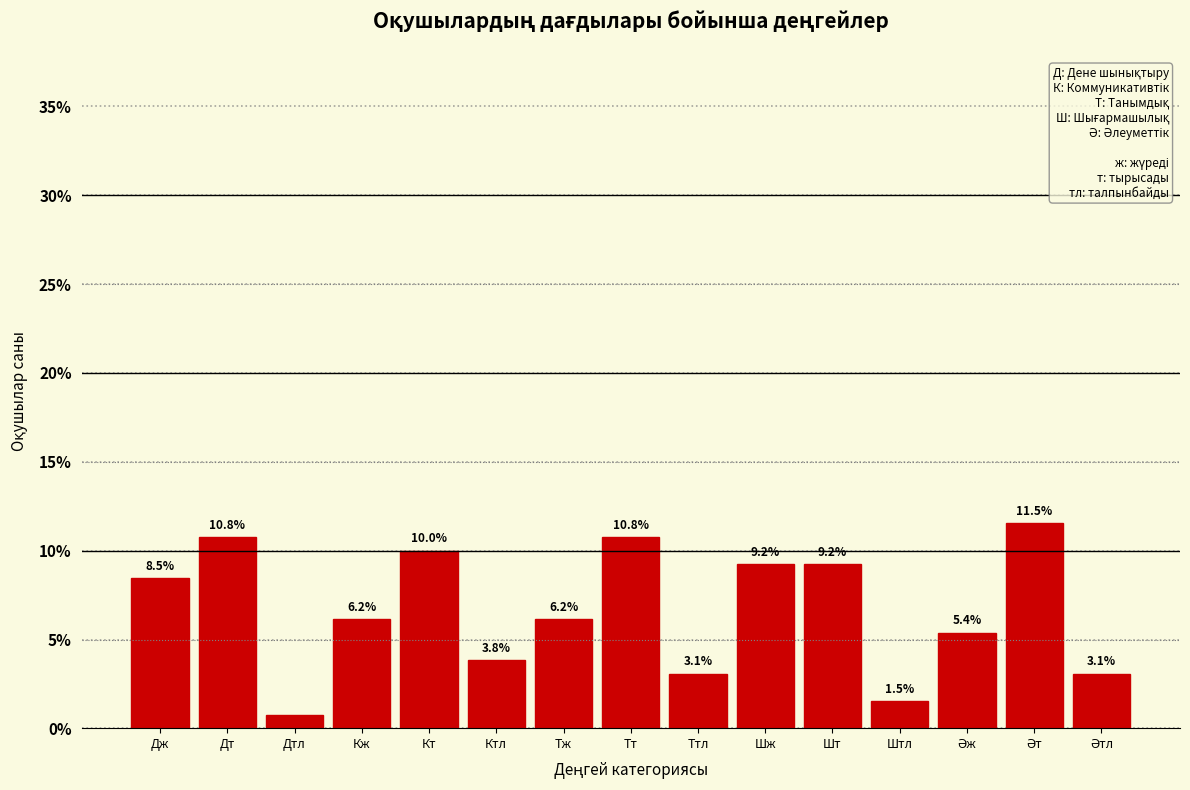

What is the ratio of the value at Дт to the value at Шт?

1.2